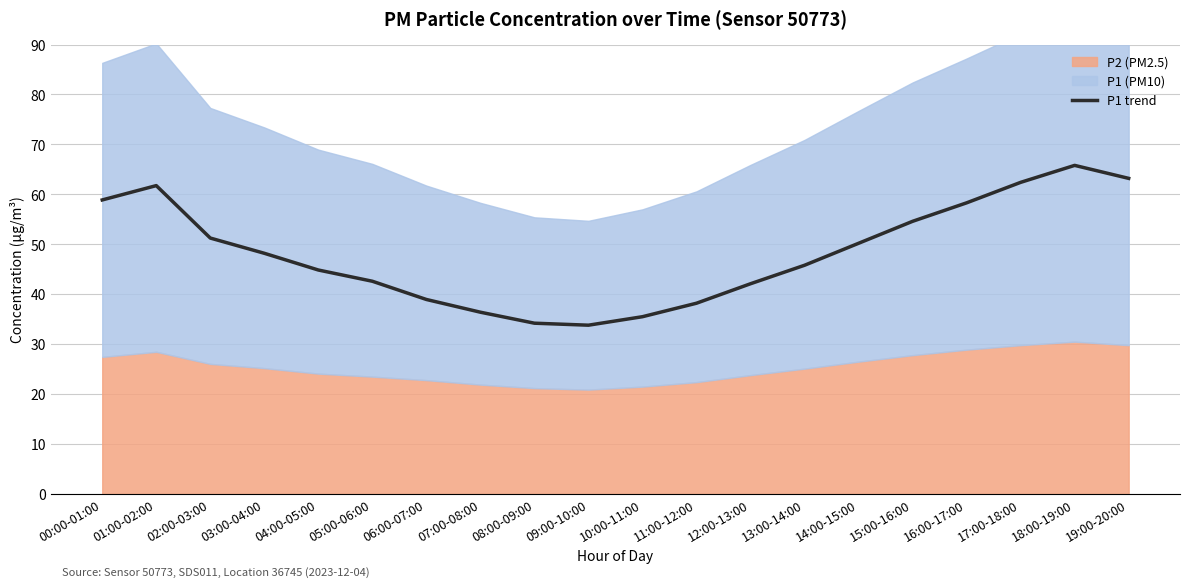

How many lines are shown in the chart?

1